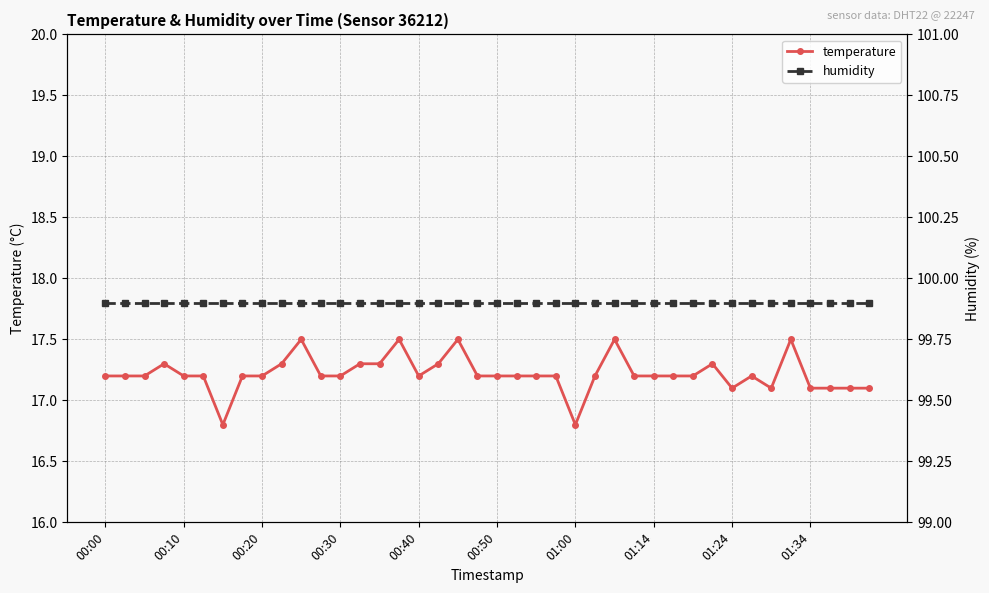

How many lines are shown in the chart?

2